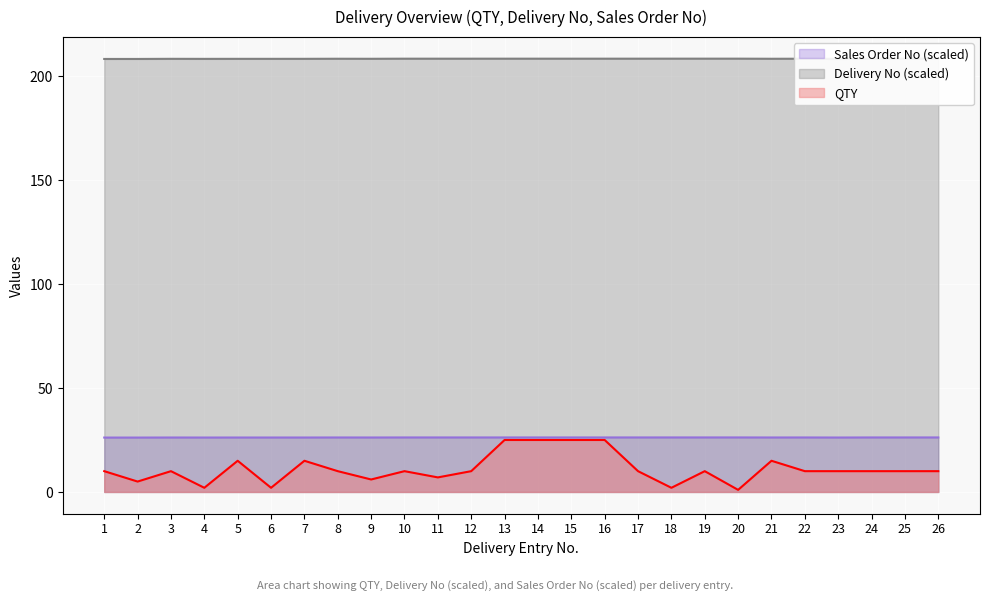

Where is Sales Order No nearest to the value 26?

1